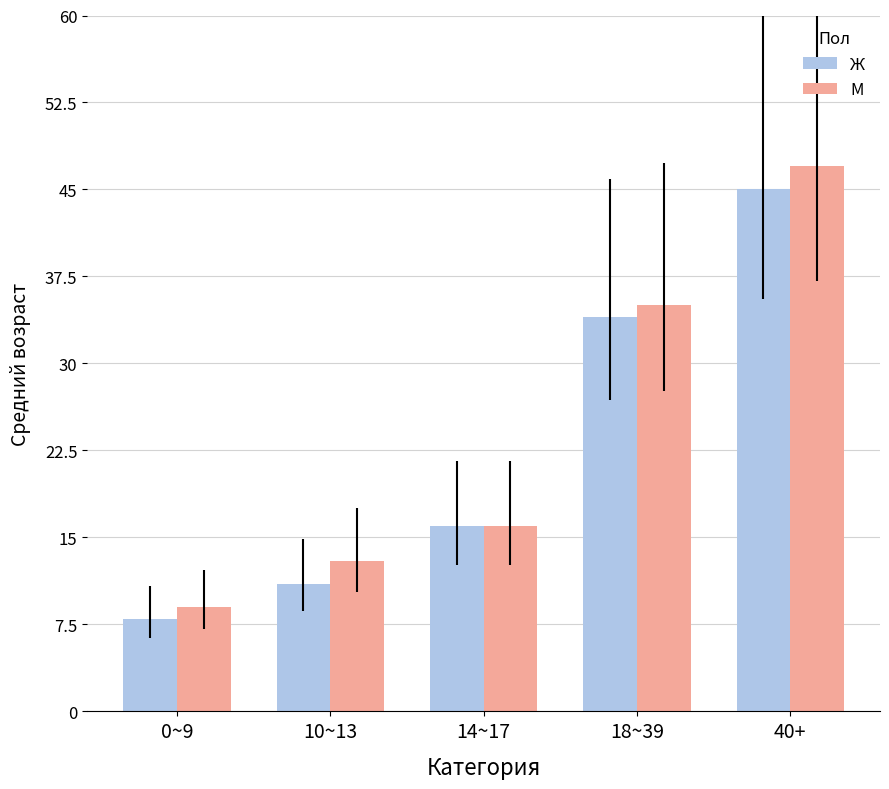

What is the total value across all series at 40+?

92